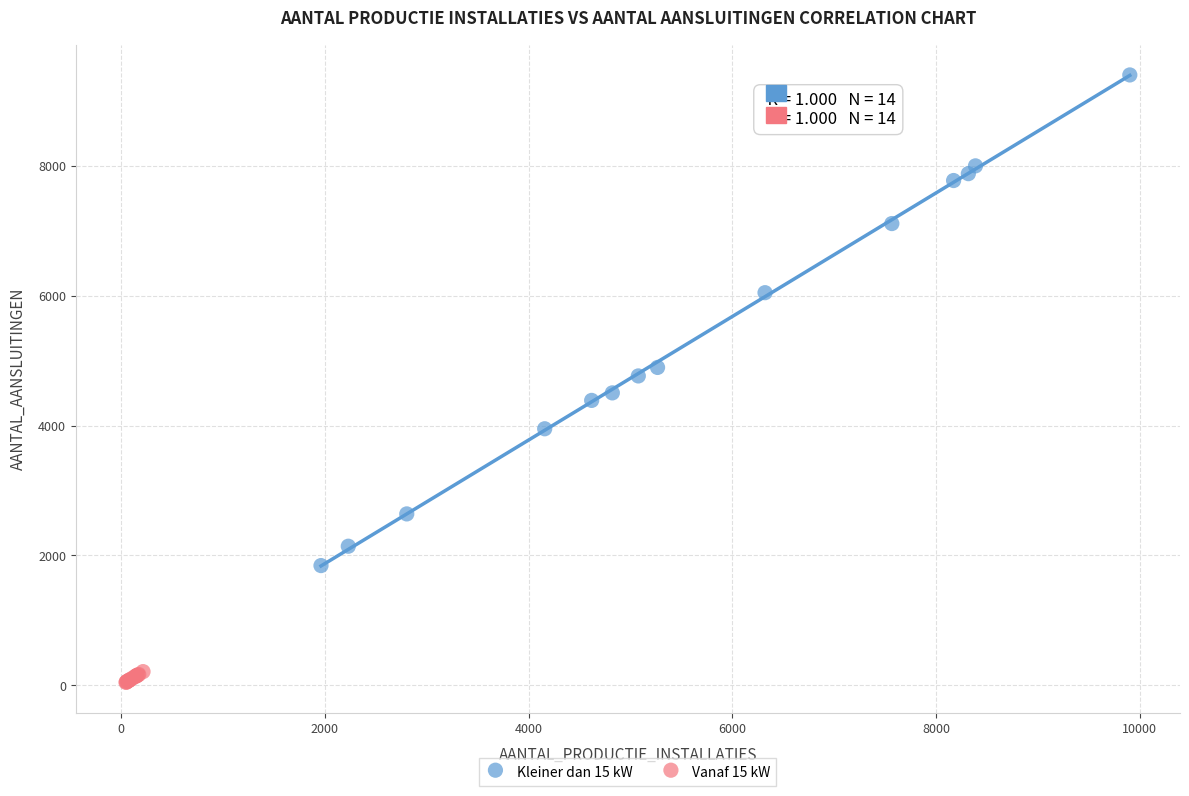

Which series has the widest spread of Y values?

Kleiner dan 15 kW